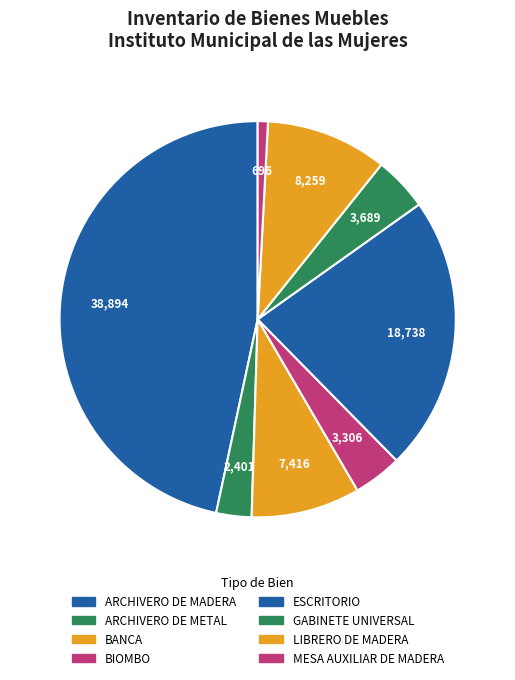

Count the number of slices in the pie.

8